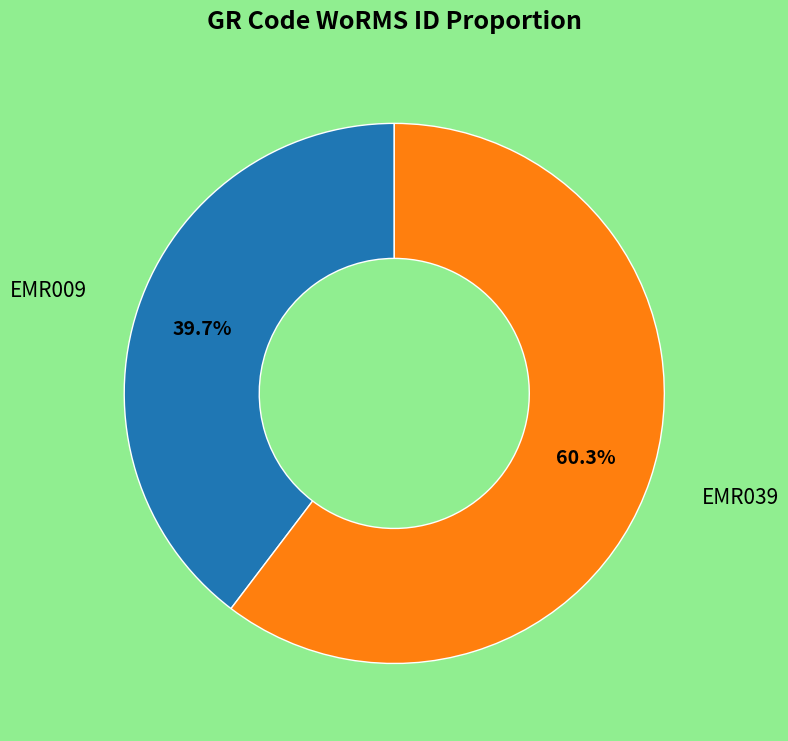

How many segments does this pie chart have?

2